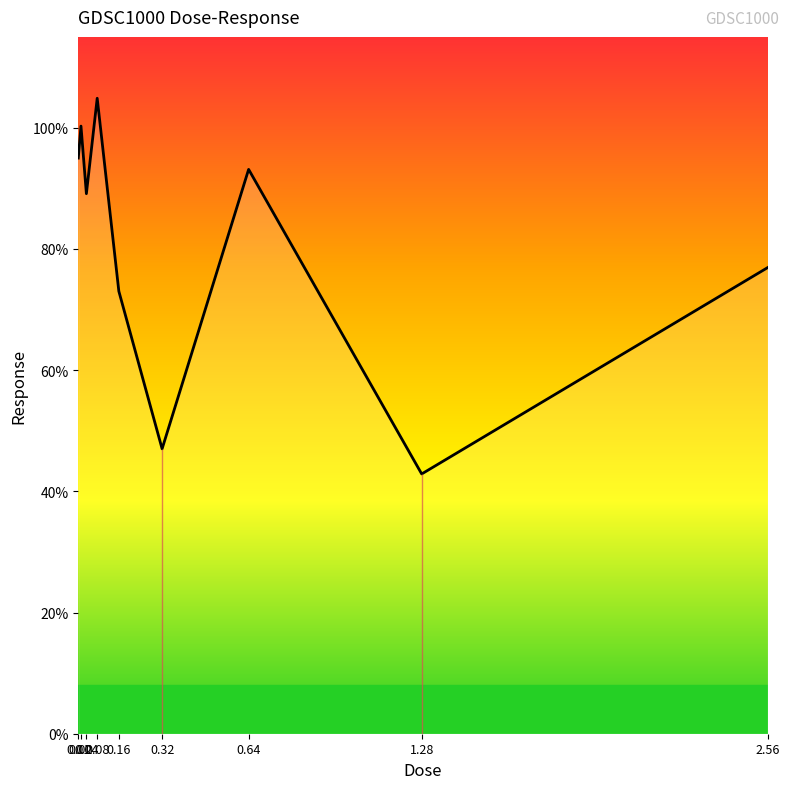

How many interior local valleys (lower than both neighbors) does the data have?

3